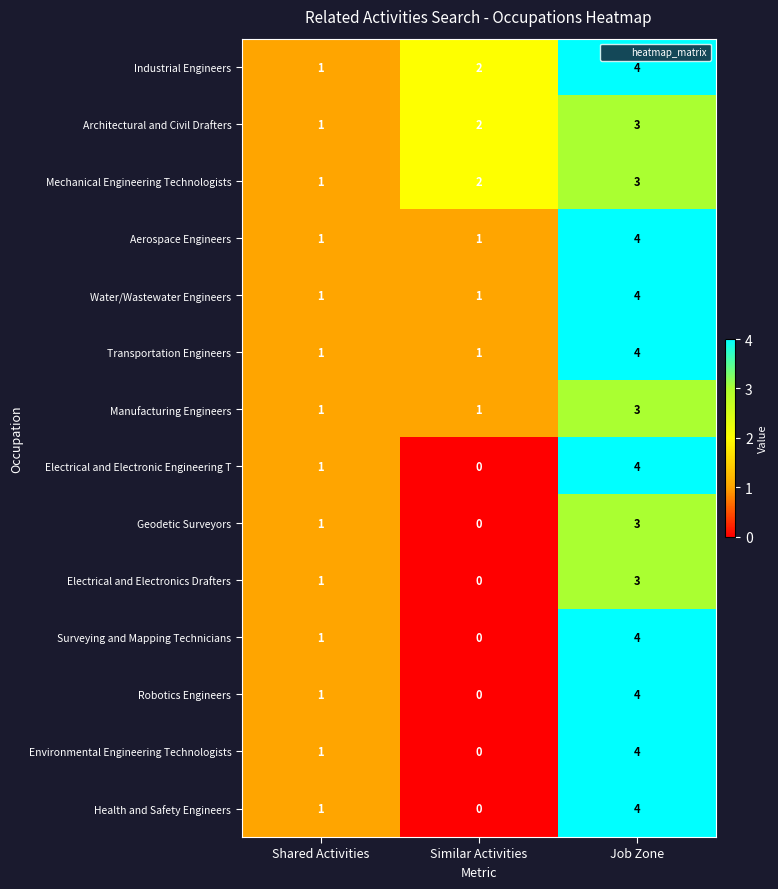

How many Surveying and Mapping Technicians values are between 0 and 4?

3